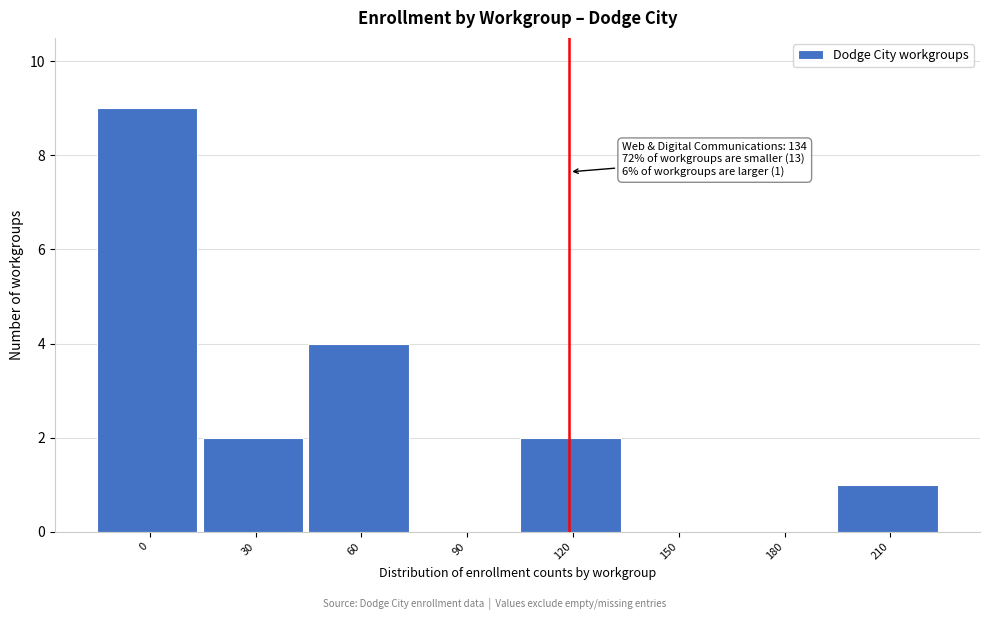

Reading left to right, list all the values displayed in this chart.

0=9	30=2	60=4	90=0	120=2	150=0	180=0	210=1